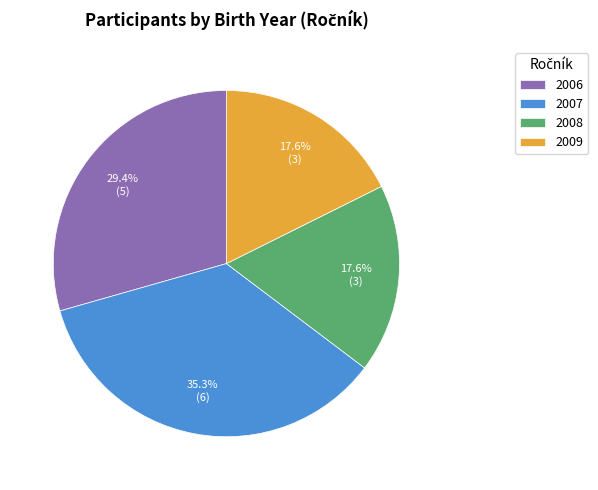

What percentage is NOT represented by 2009?

82.4%